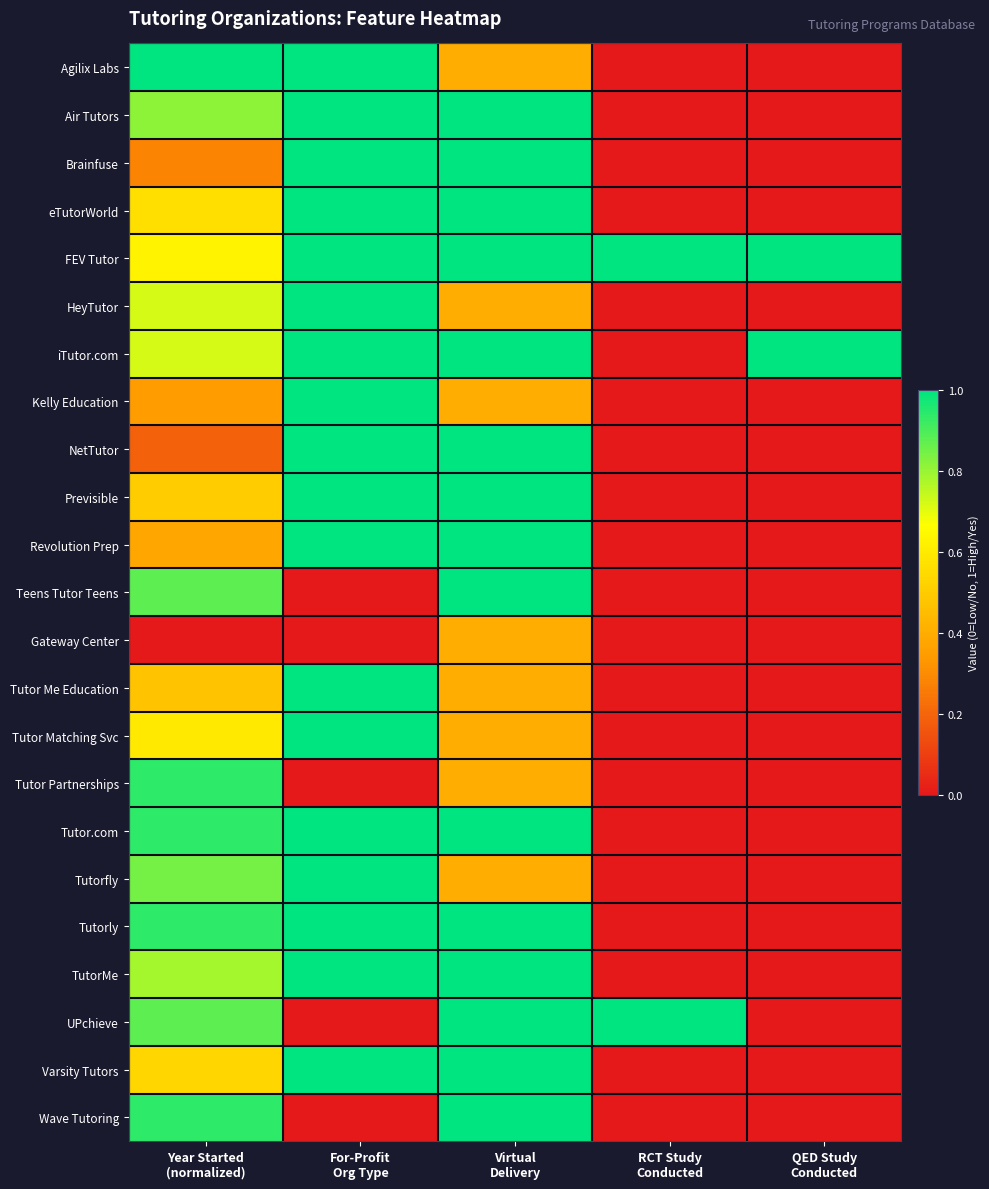

Which series has the largest total across all categories?

FEV Tutor